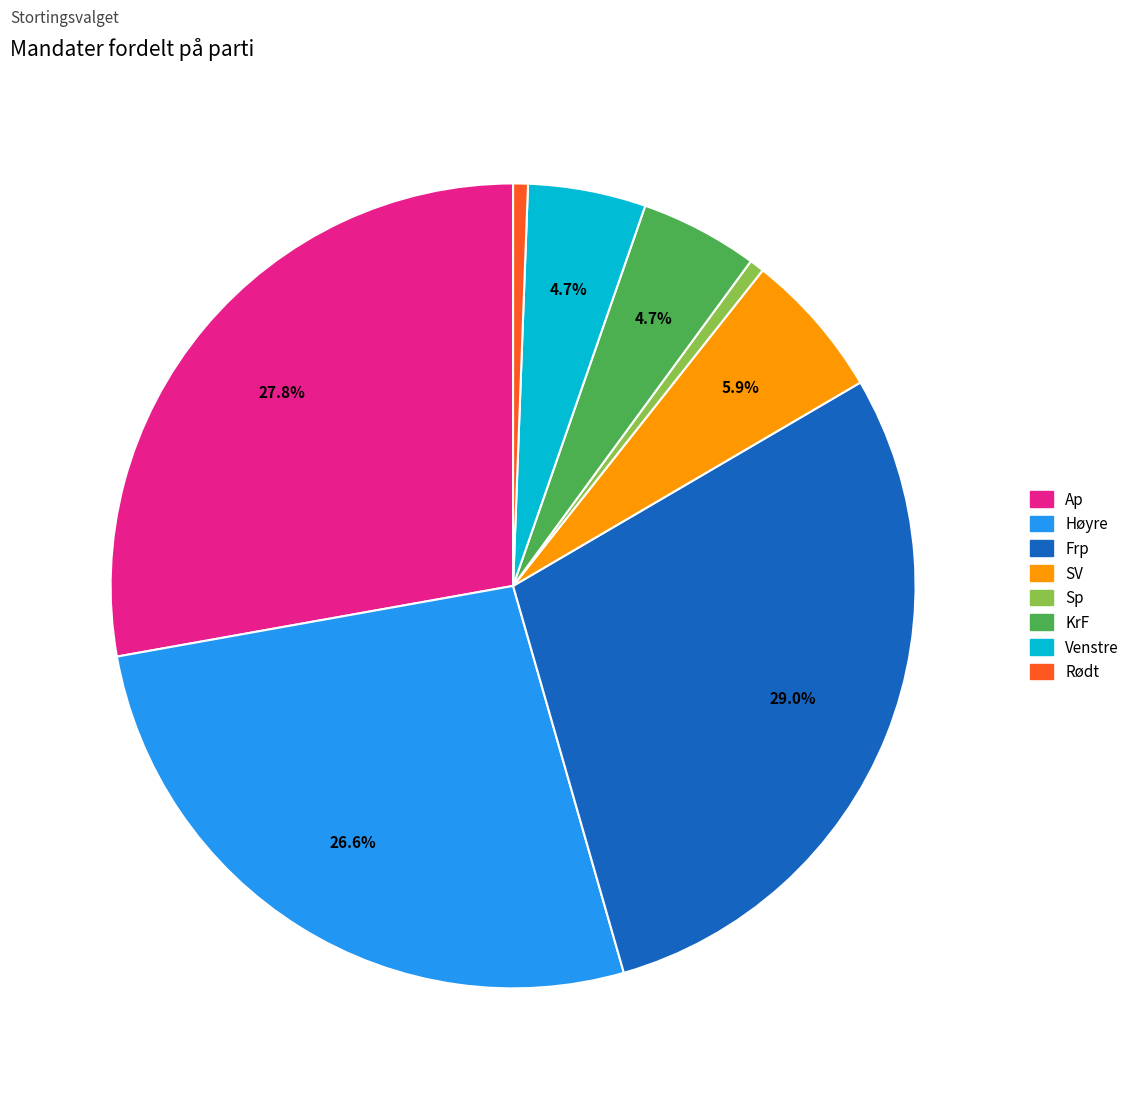

Does any single category account for the majority?

No